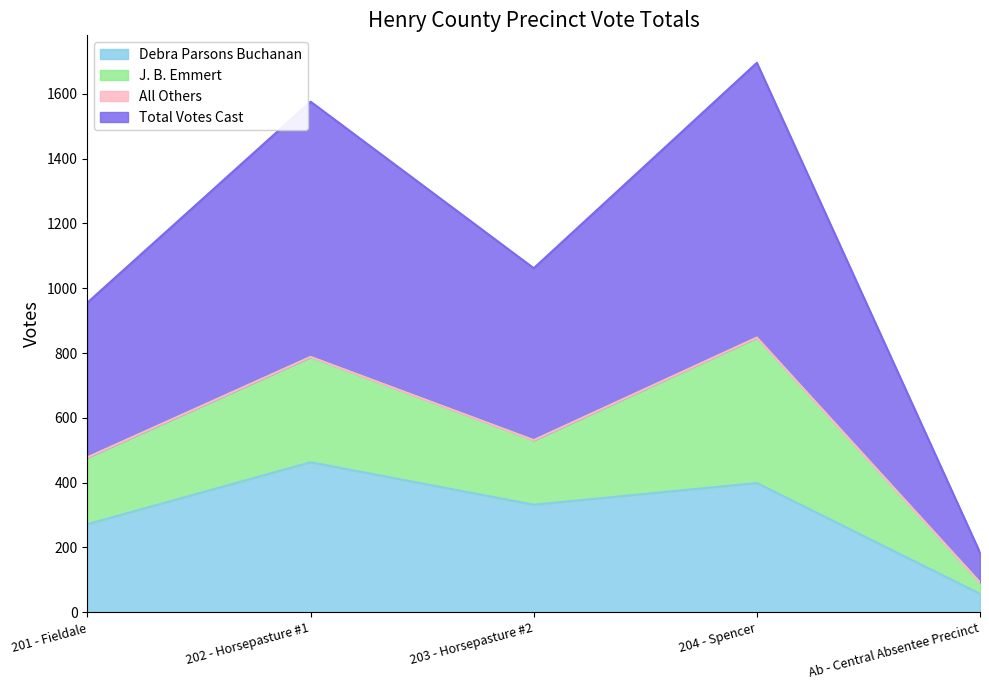

Count the number of categories in the chart.

5